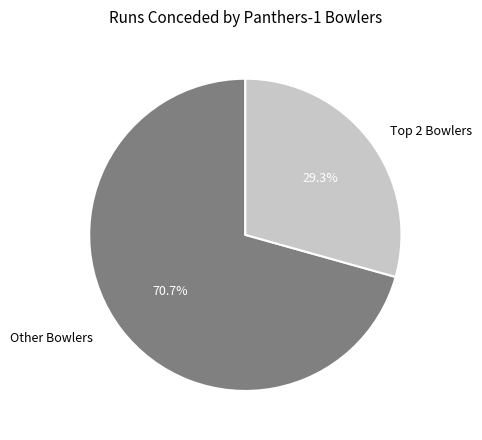

Which category has the smallest portion of the pie?

Top 2 Bowlers